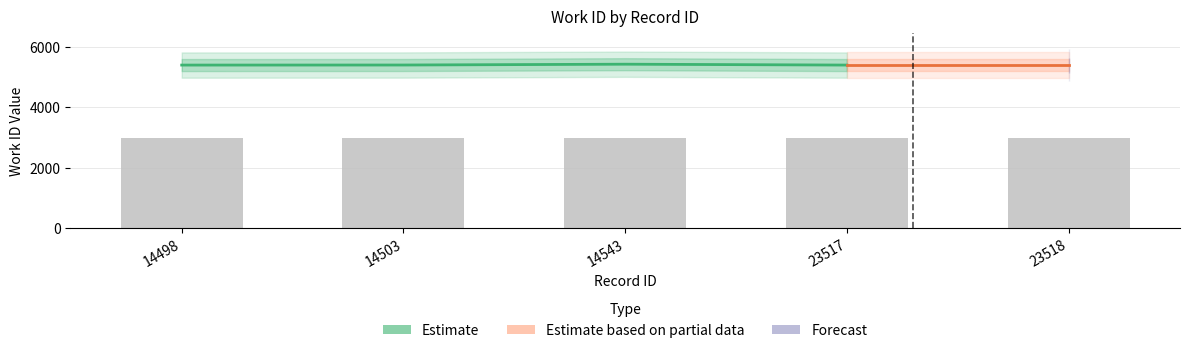

The value at 14498 is 1733.2. True or false?

False